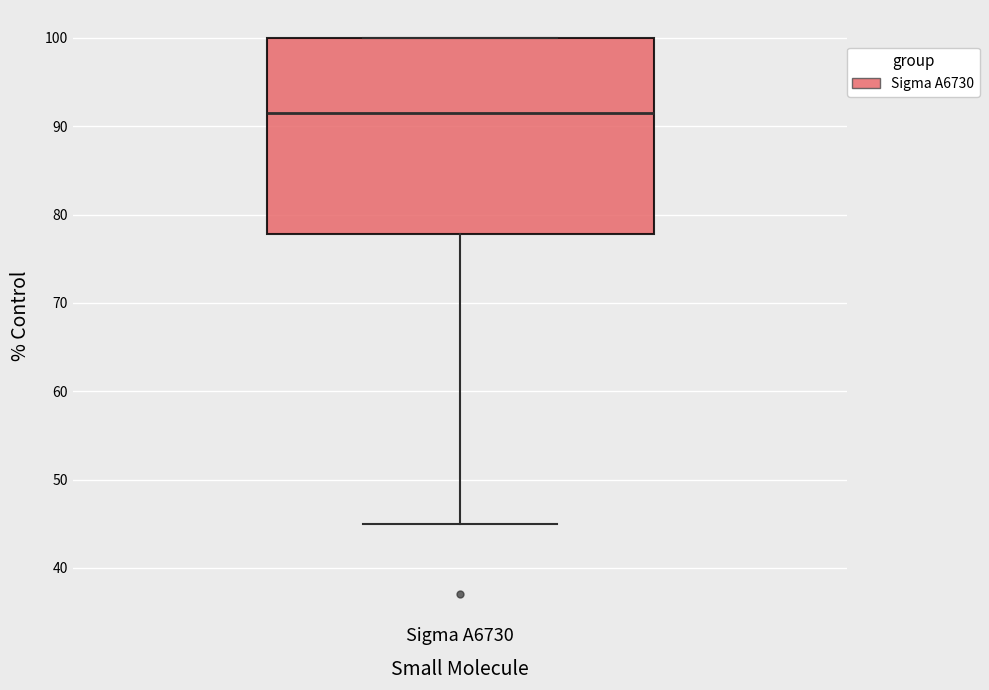

Where does the median line of the box for Sigma A6730 sit on the y-axis? The values are not printed on the chart, so give them approximately, as read against the axis.

92